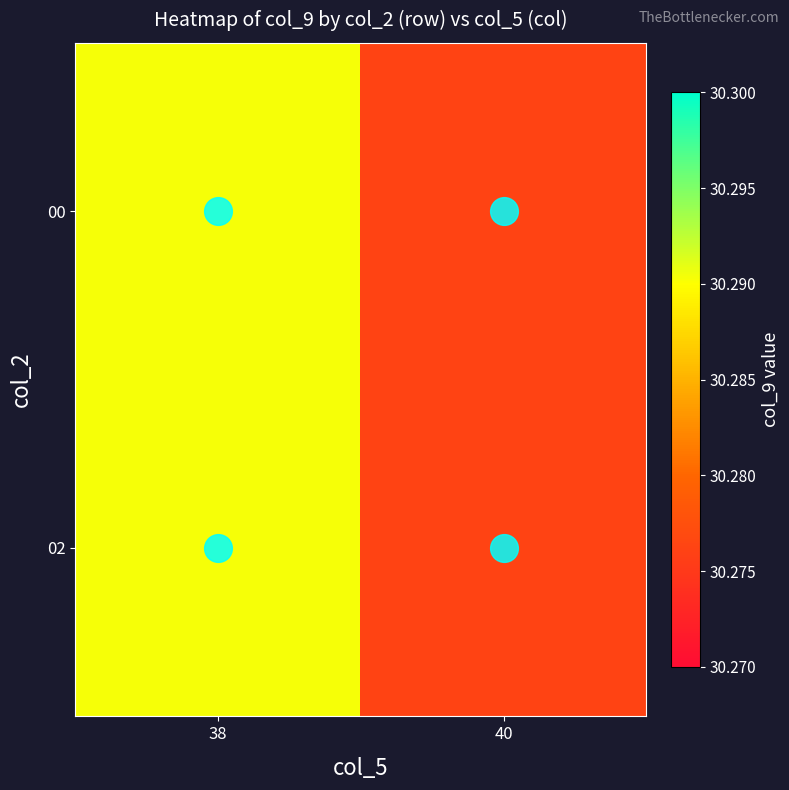

At which category does the chart reach its peak across all series?

38